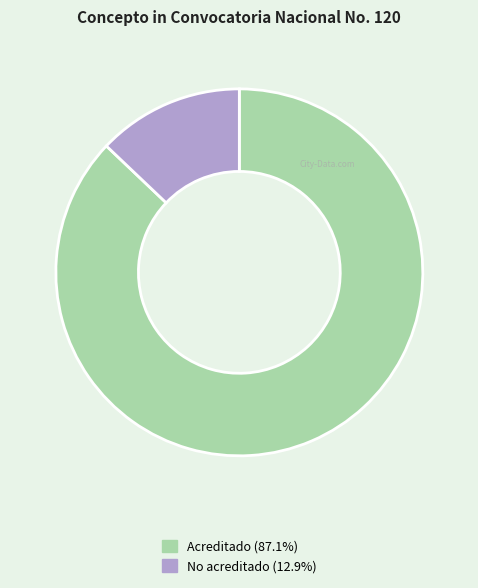

Rank the categories by value from highest to lowest.

Acreditado, No acreditado